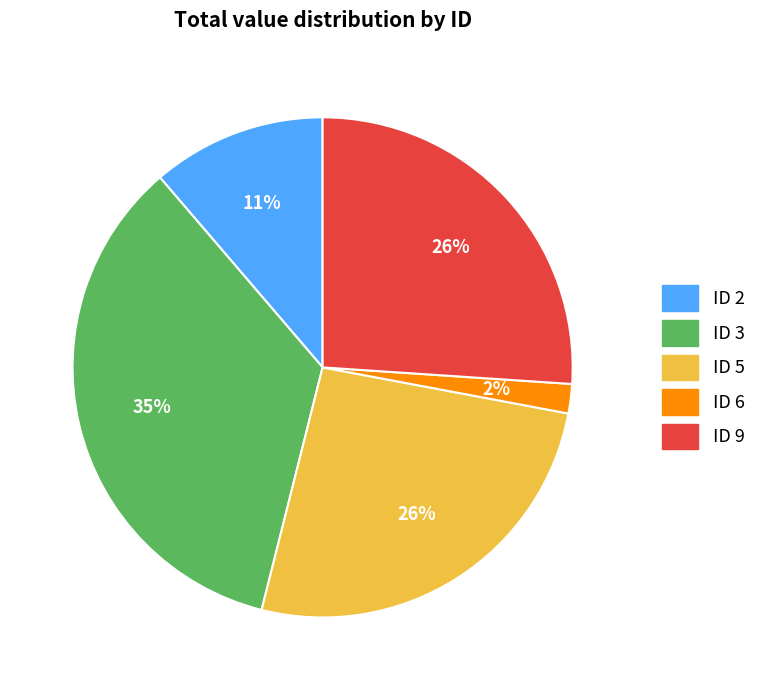

Is there a majority slice in this chart?

No